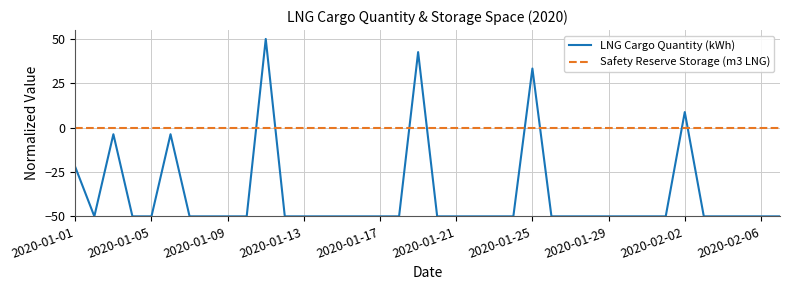

Count the number of categories in the chart.

38